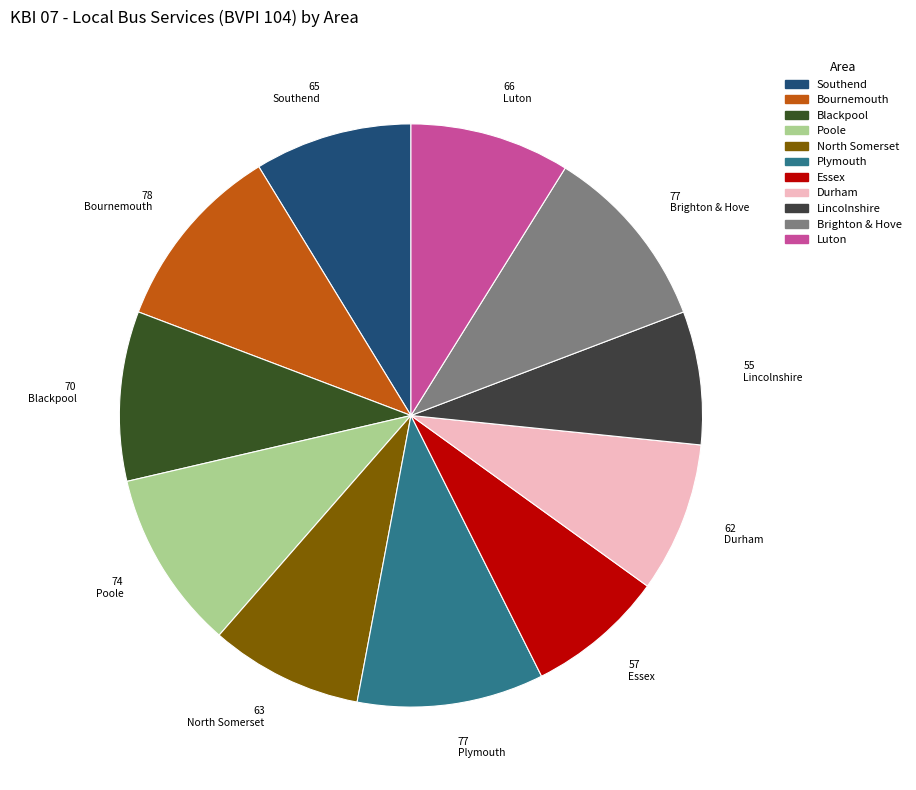

What is the smallest slice in the pie chart?

Lincolnshire